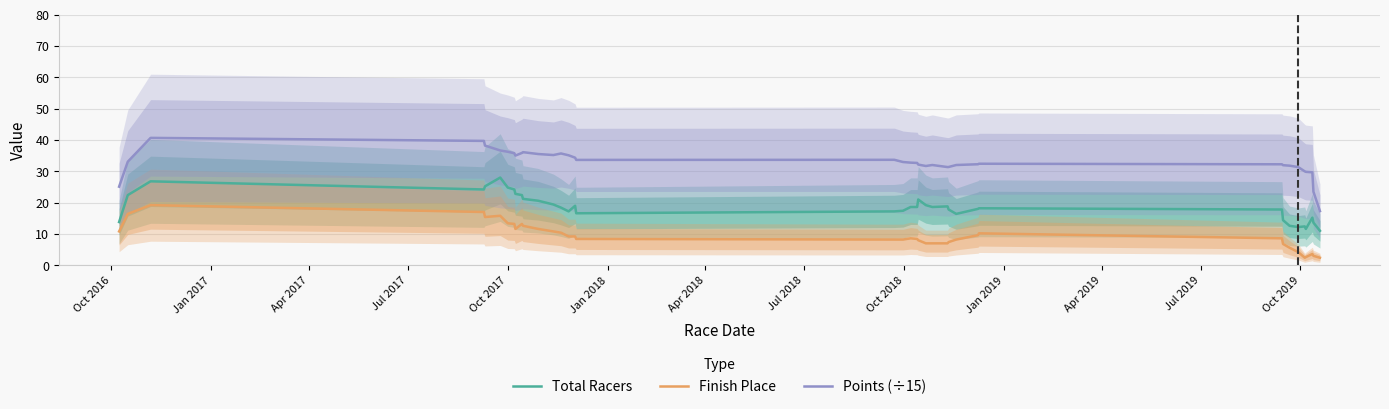

True or false: Points (÷15) and Finish Place cross at least once.

False